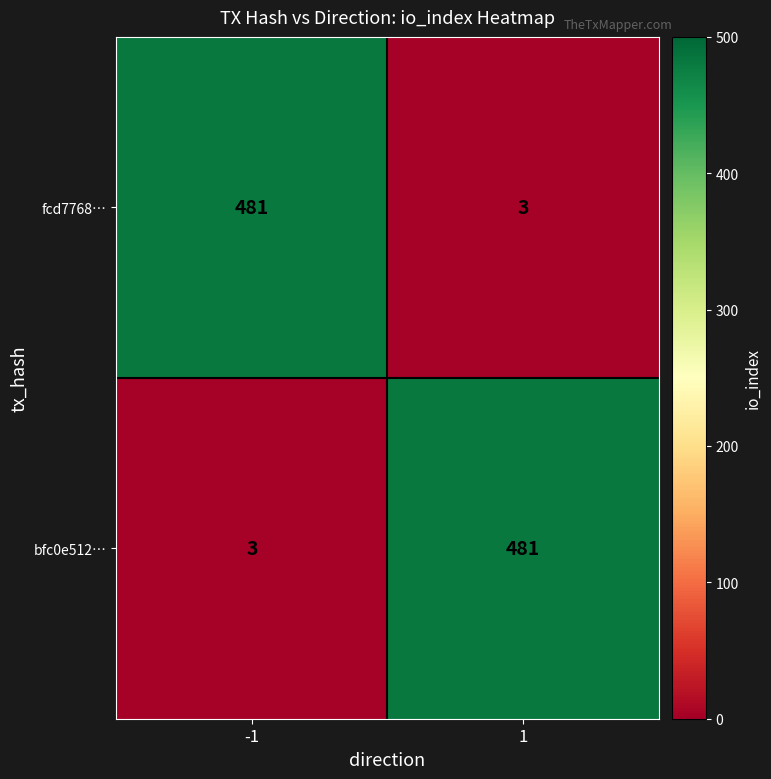

What is the greatest value displayed?

481